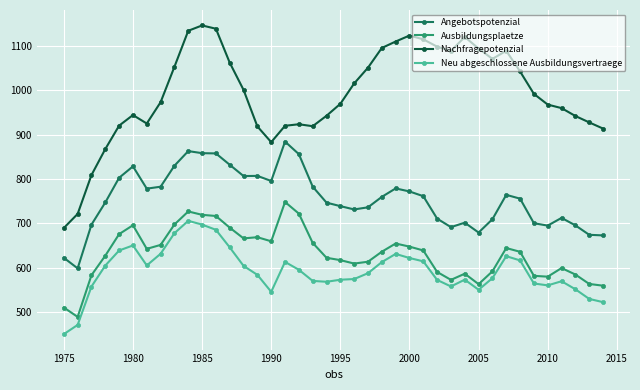

What is the value of the Ausbildungsplaetze point at the 31st from the left?

562.8